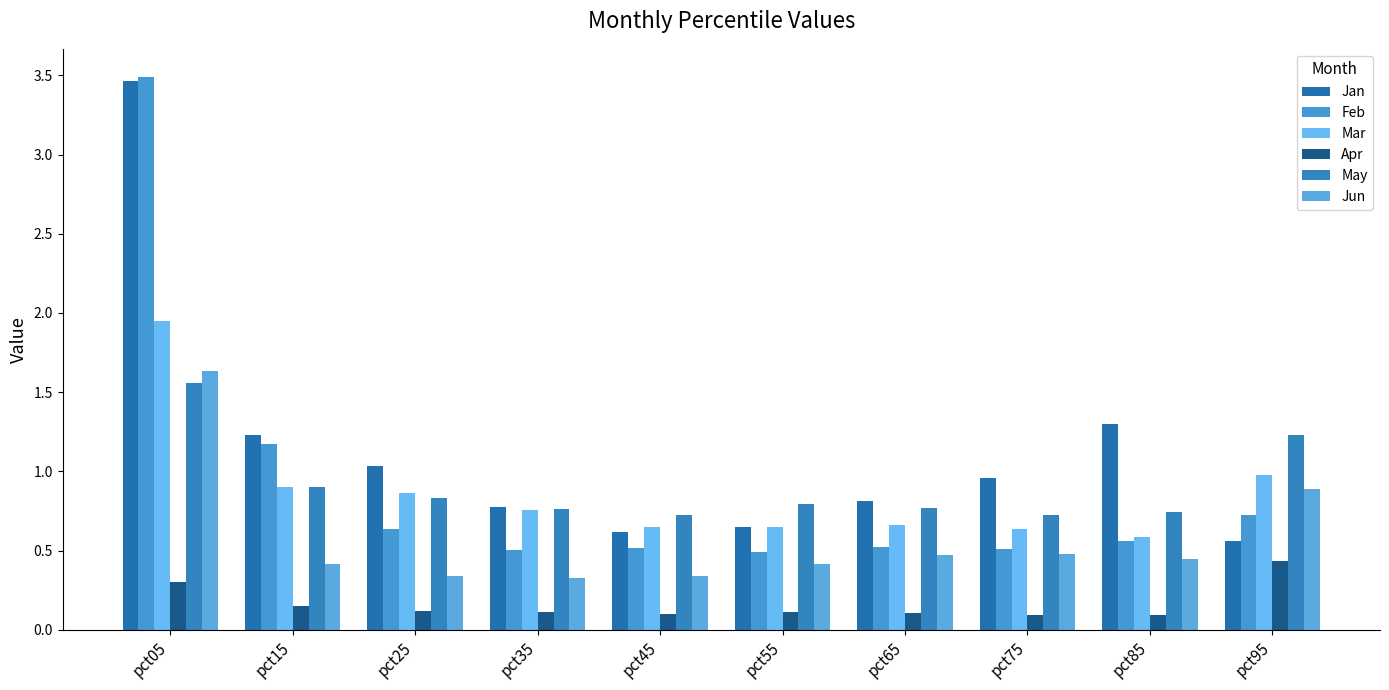

What is the sum of the May values at pct15 and pct25?

1.7